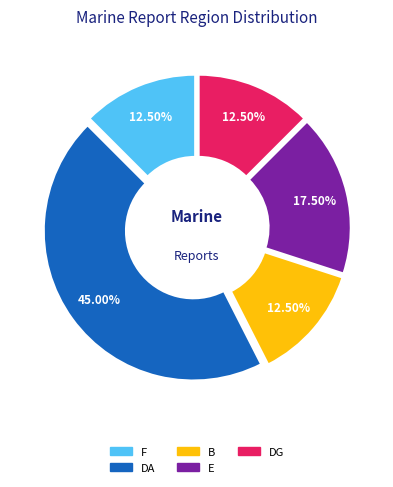

Is there a majority slice in this chart?

No